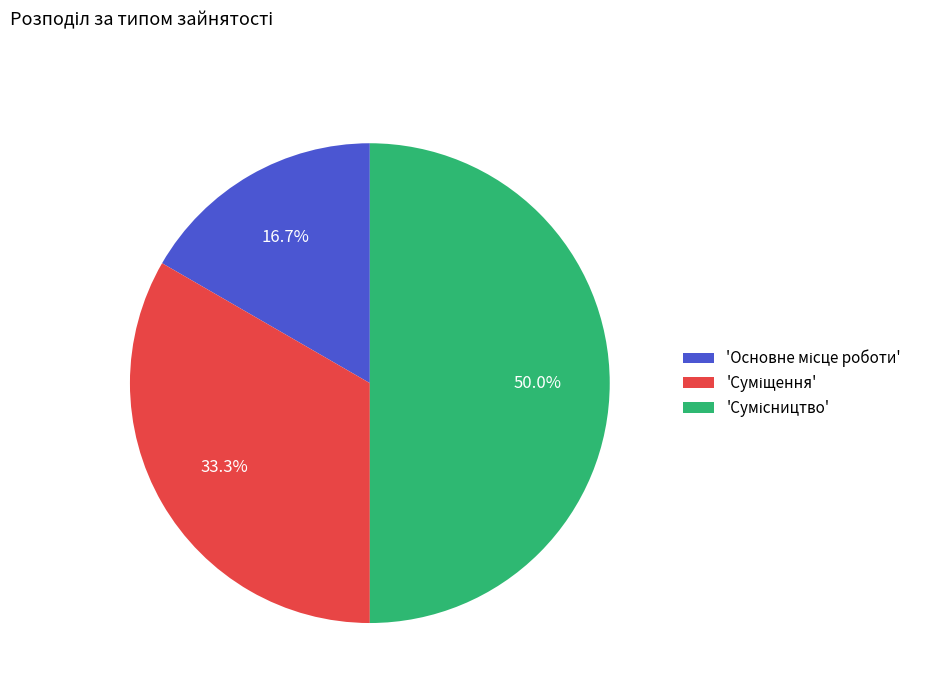

Count the number of slices in the pie.

3